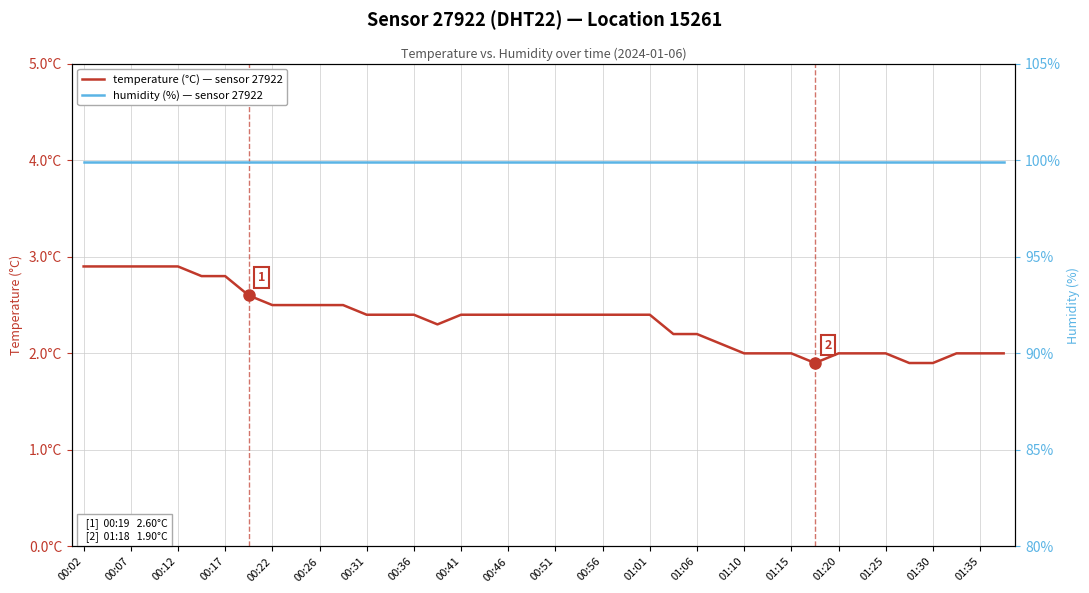

Which category has the highest value in the temperature series?

00:02